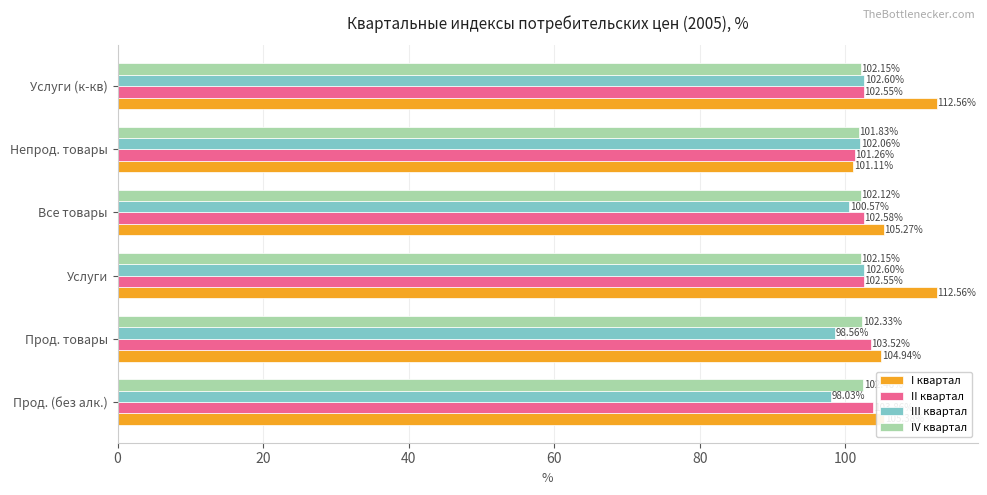

Which category has the lowest value across all series?

Прод. (без алк.)